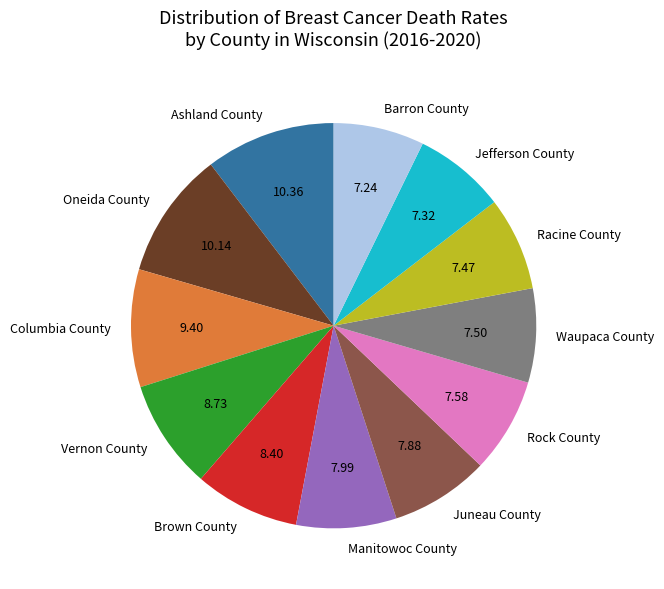

Is the sum of Jefferson County and Barron County greater than half?

No